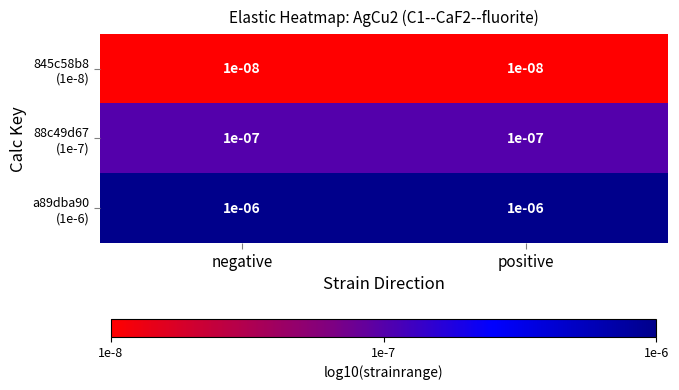

How many series are shown in this chart?

3